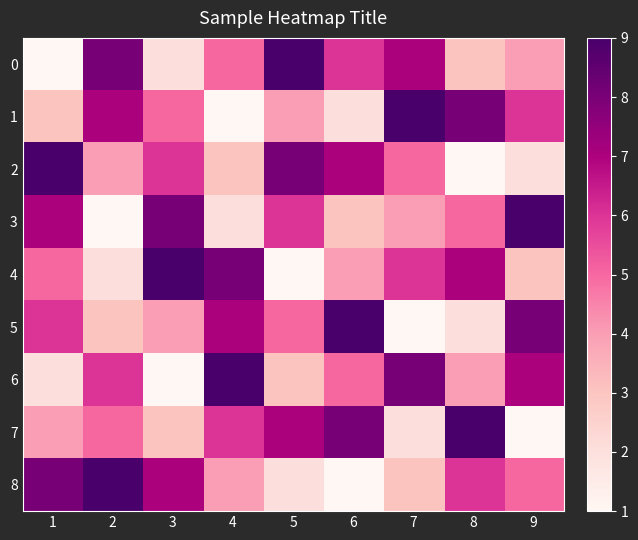

At 5, list the series in order from largest to smallest.

0, 2, 7, 3, 5, 1, 6, 8, 4